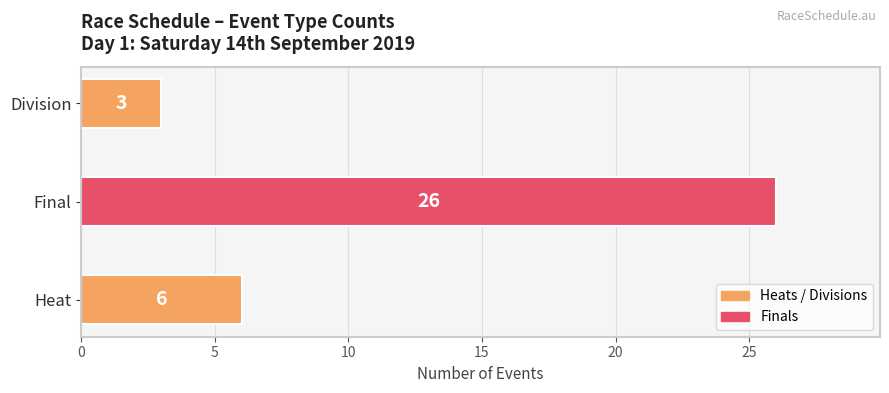

List the labels in order of value, smallest first.

Division, Heat, Final